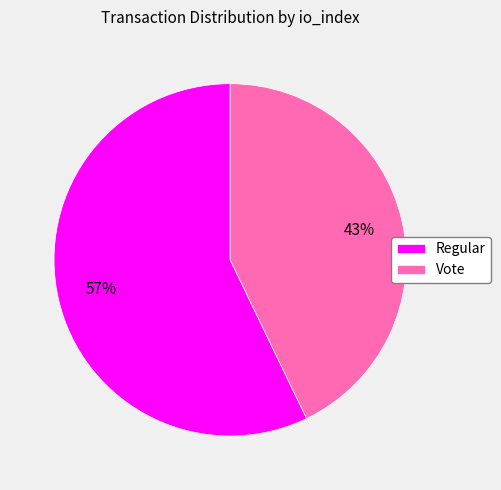

What percentage is the Regular slice, to the nearest percent?

57%